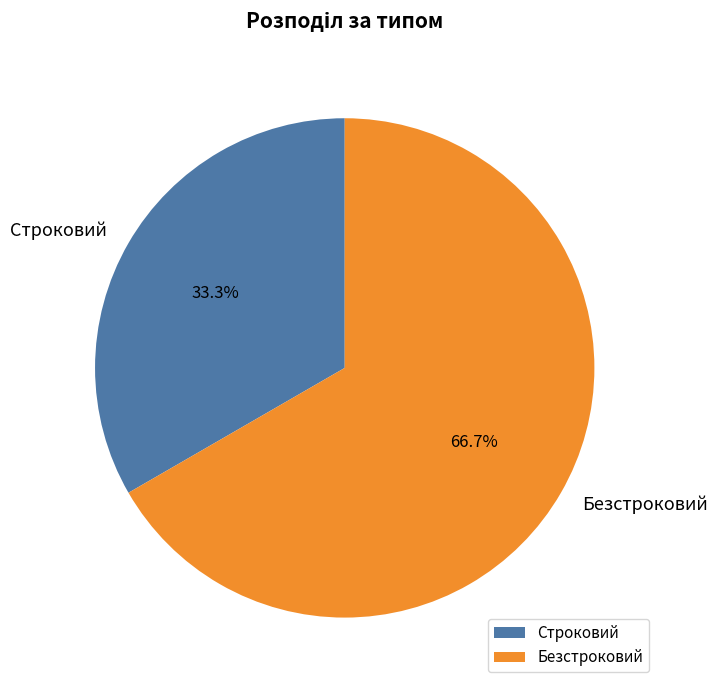

To the nearest percent, what percentage of the pie is Безстроковий?

67%